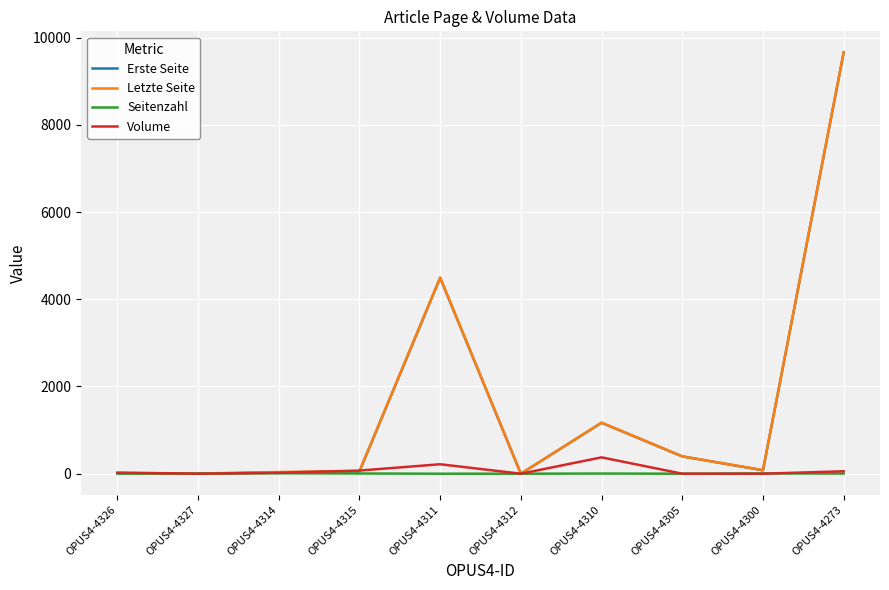

At which category does the chart reach its peak across all series?

OPUS4-4273